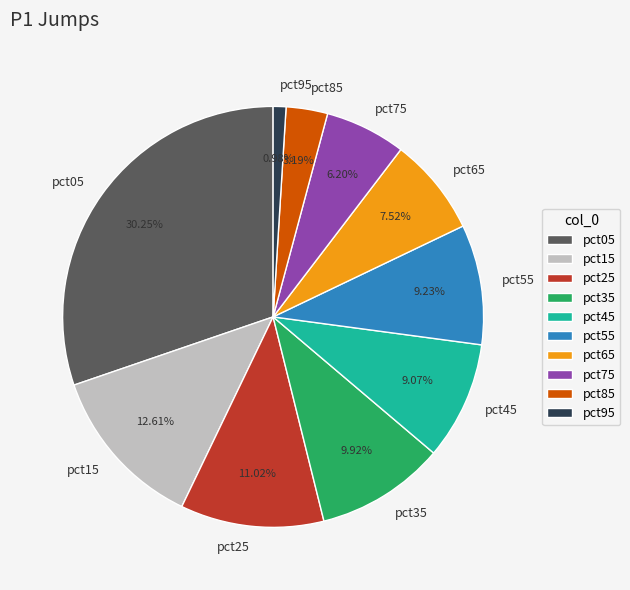

Which slice is the largest?

pct05